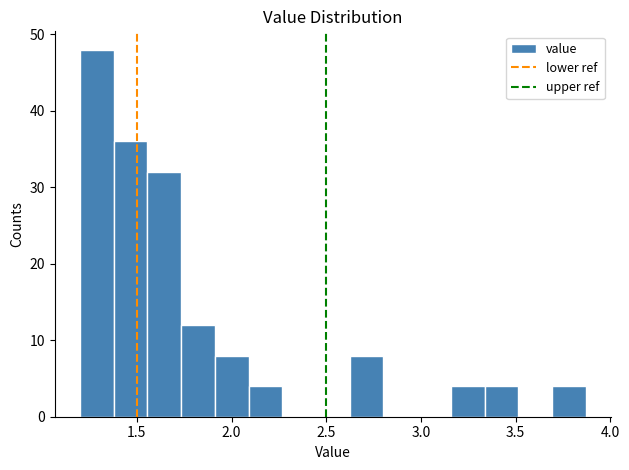

Read against the x-axis, roughly where is the centre of the tallest bar?

1.30